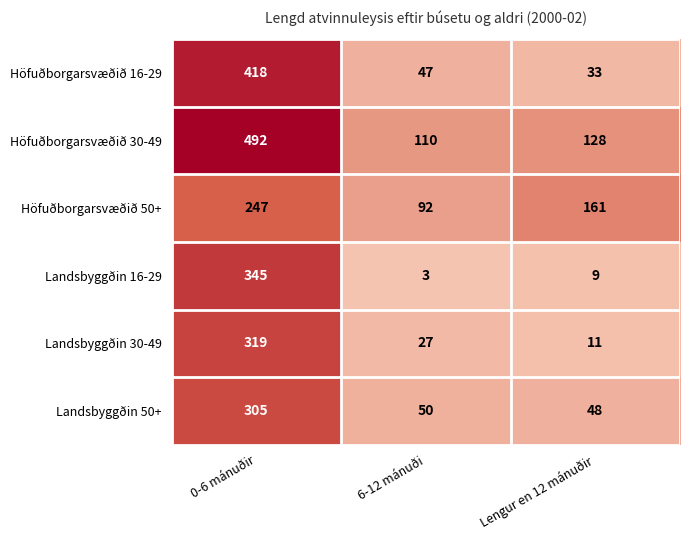

The Höfuðborgarsvæðið 30-49 series shows 128 at Lengur en 12 mánuðir. True or false?

True